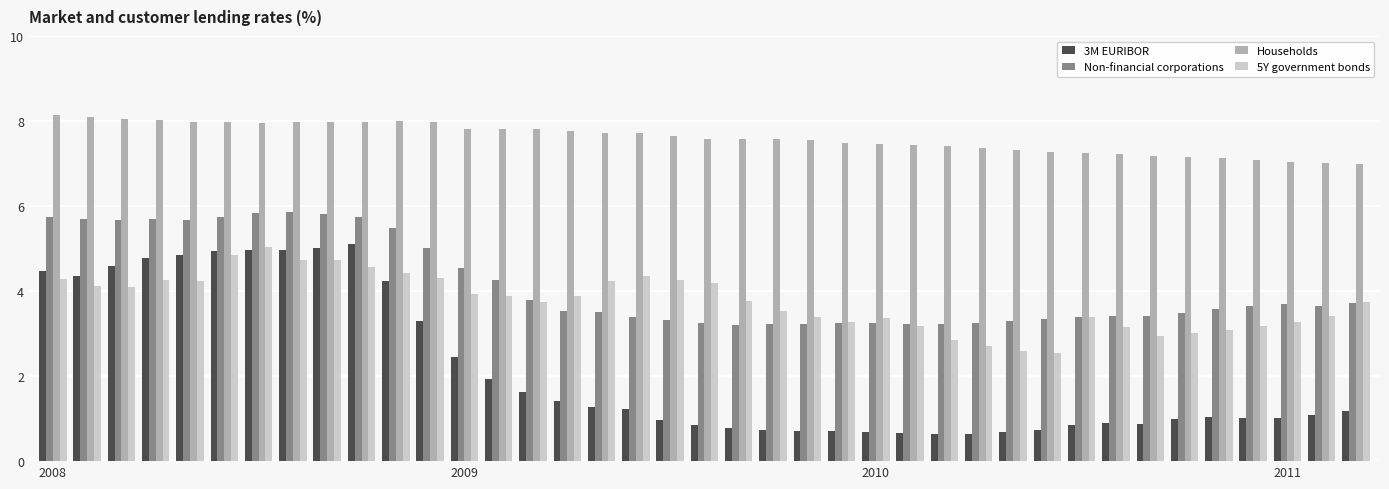

What is the sum of all 5Y government bonds values?

146.5